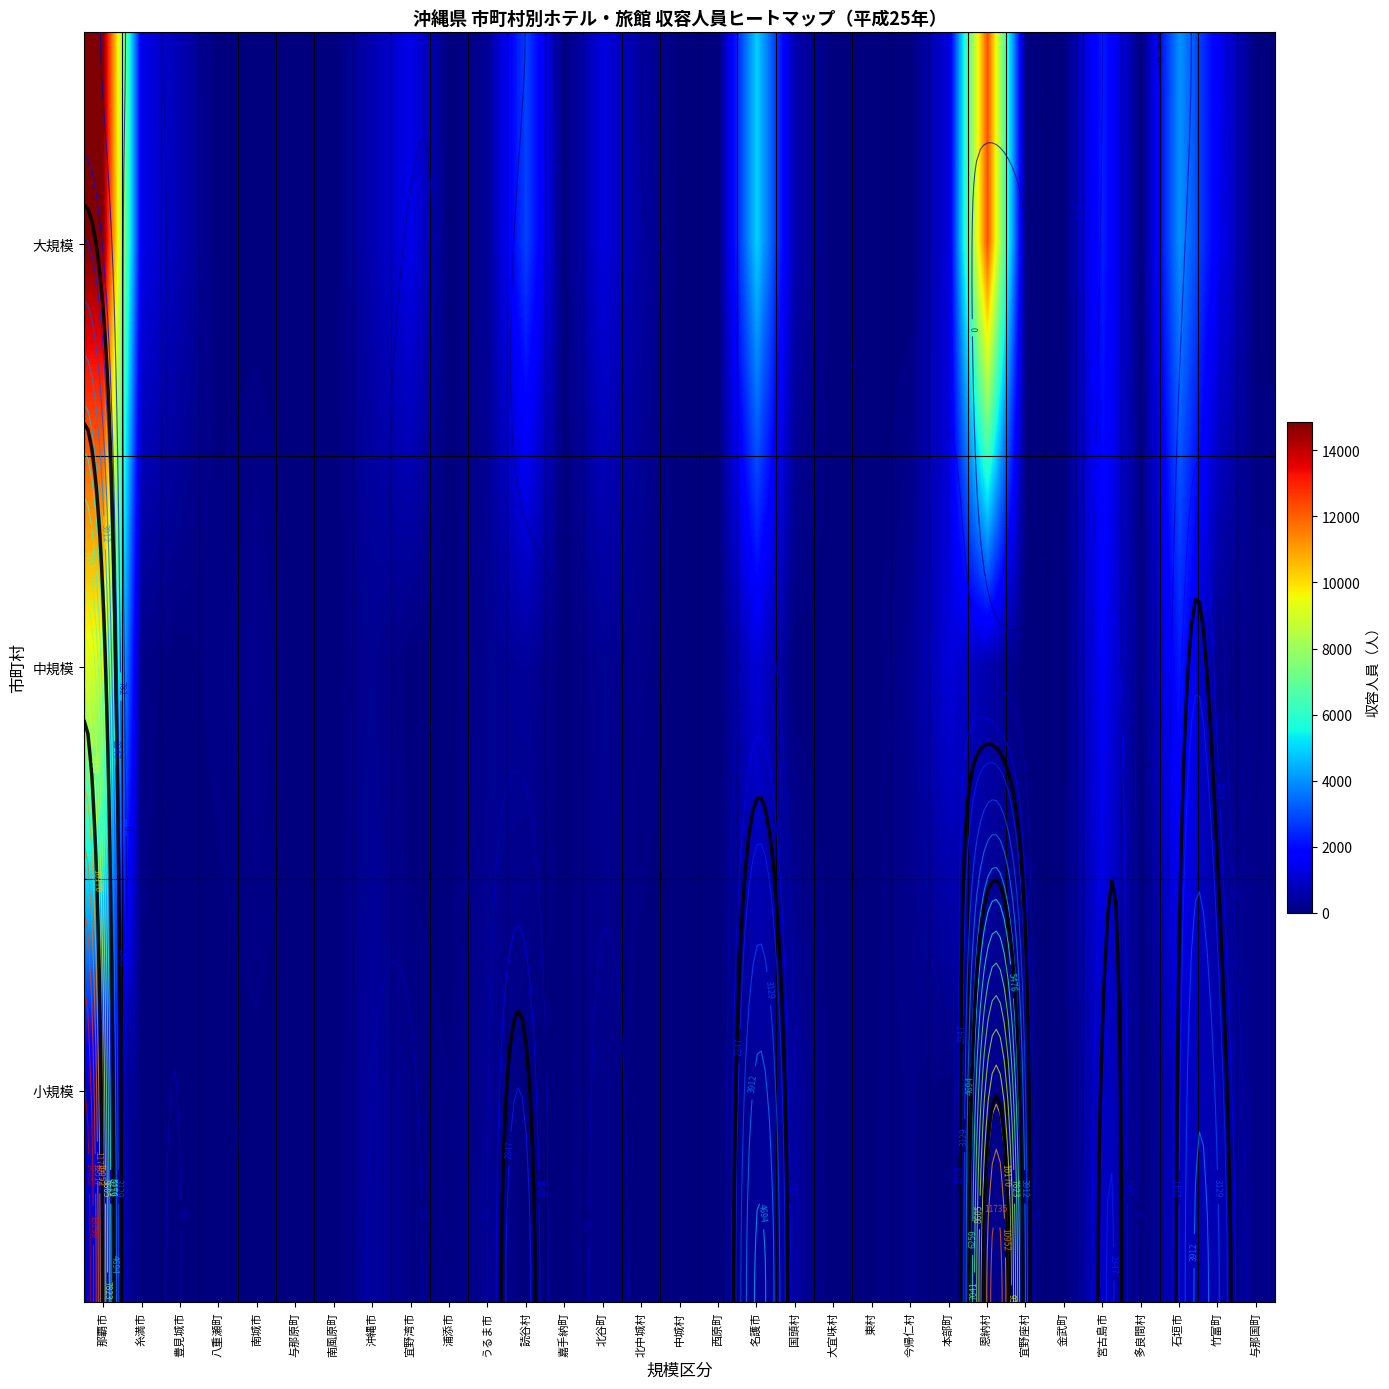

How many data points does each series have?

31